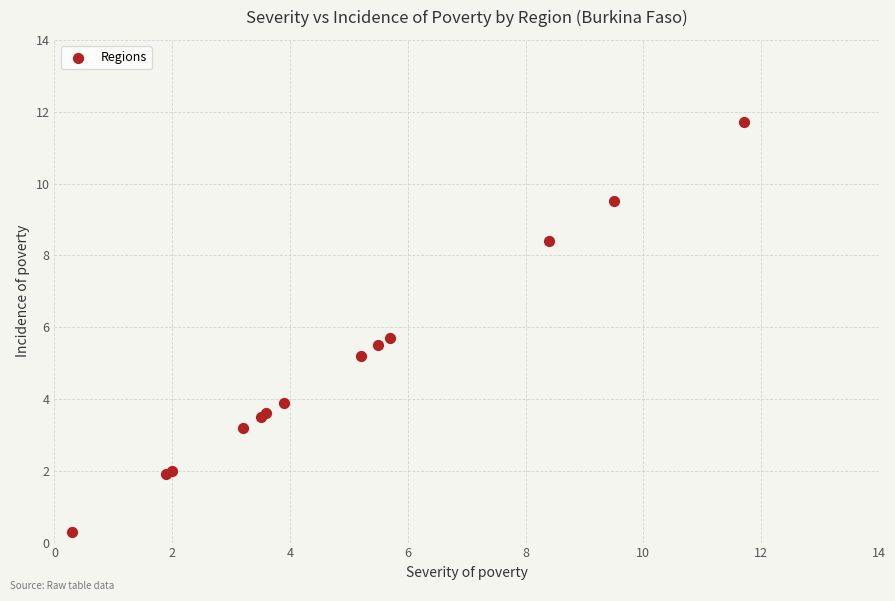

What Y value in the scatter plot is closest to 6?

5.7